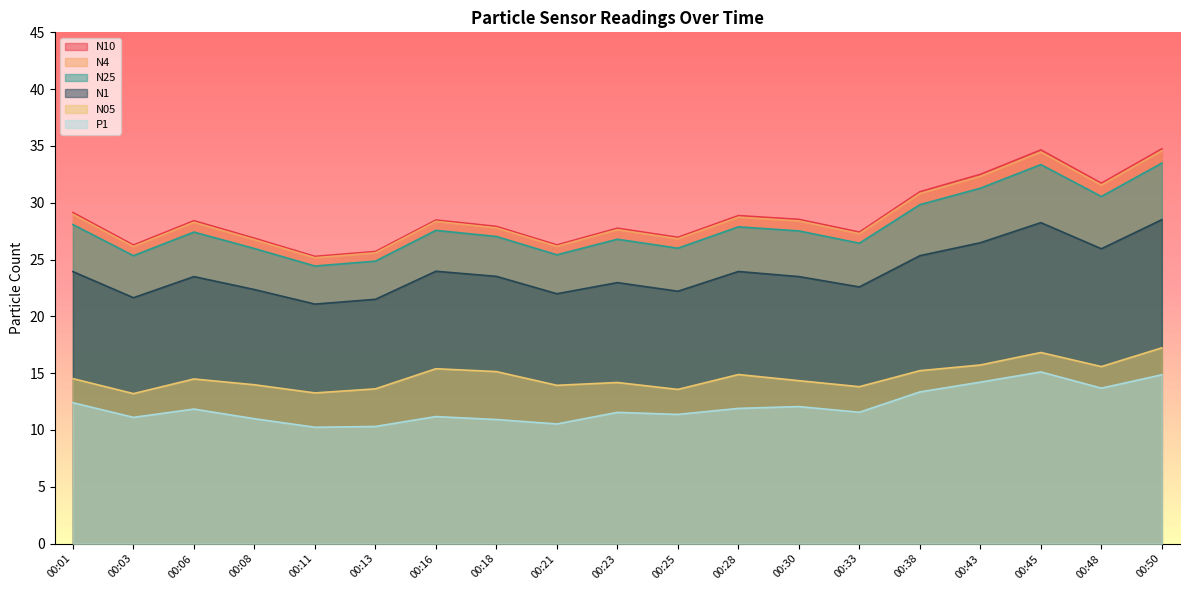

Where is the first local minimum for N10?

00:03